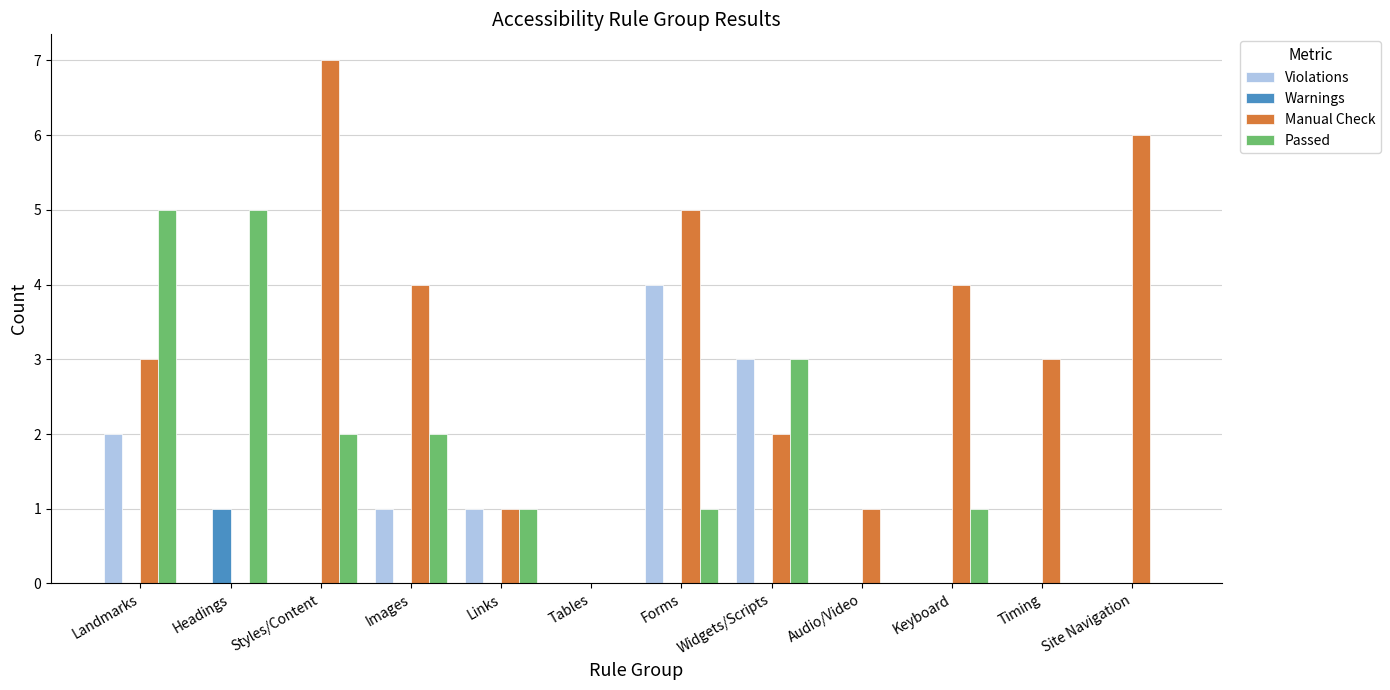

Between Forms and Widgets/Scripts, which series saw the biggest shift?

Manual Check